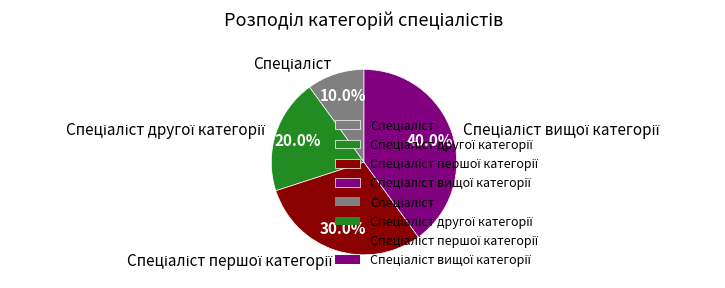

Is there any slice that represents more than half of the pie?

No